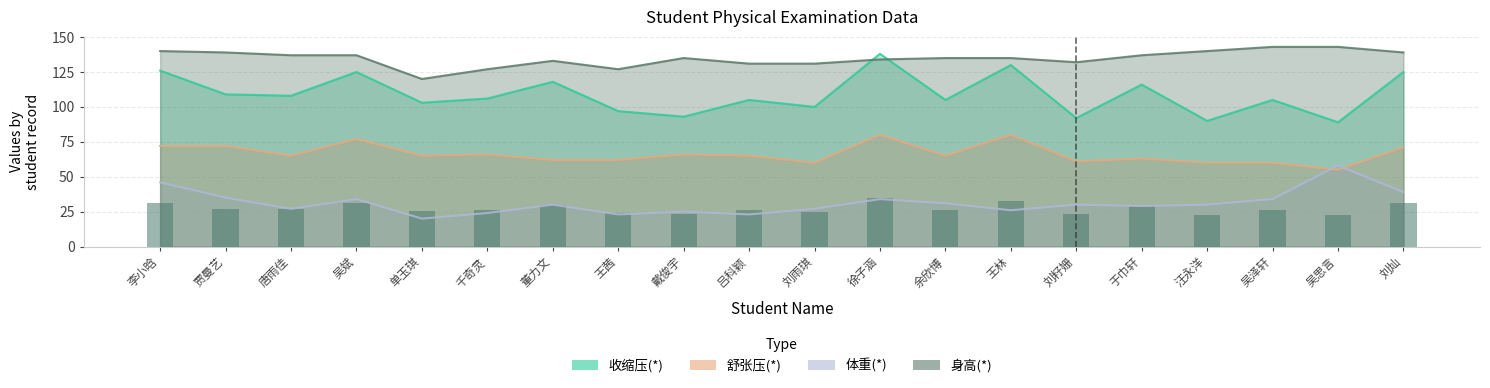

What are all the series names shown in the legend?

收缩压(*), 舒张压(*), 体重(*), 身高(*)